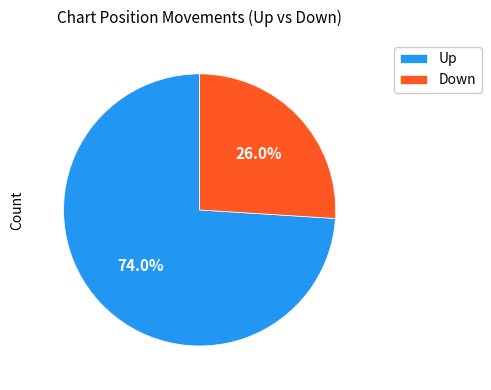

Which category accounts for the majority?

Up